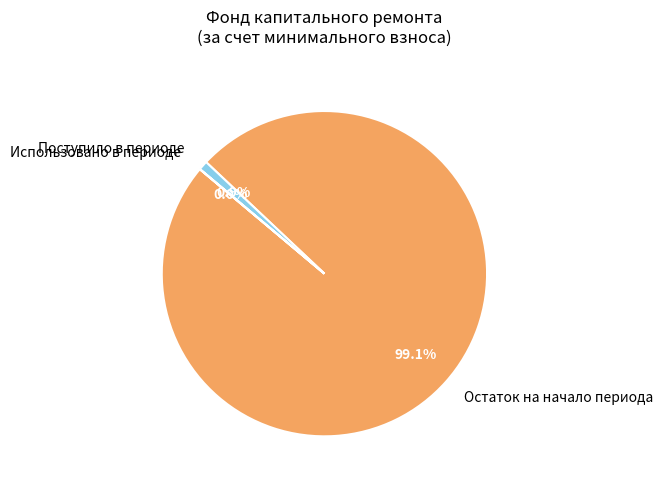

Which category has the biggest portion of the pie?

Остаток на начало периода